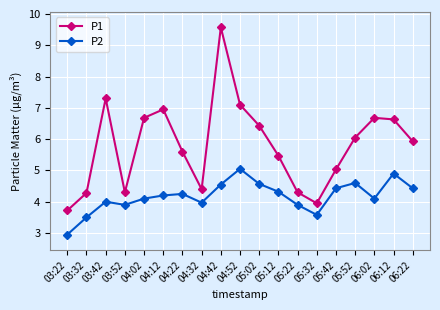

Which series has the largest total across all categories?

P1